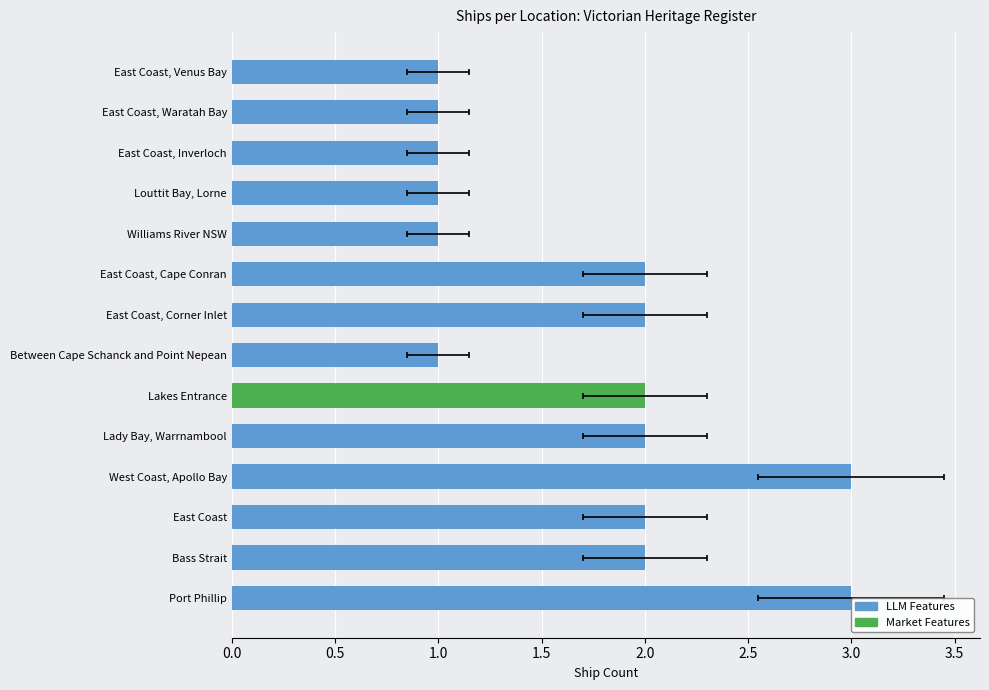

Approximately how many times larger is the value at Between Cape Schanck and Point Nepean compared to East Coast, Waratah Bay?

1.0